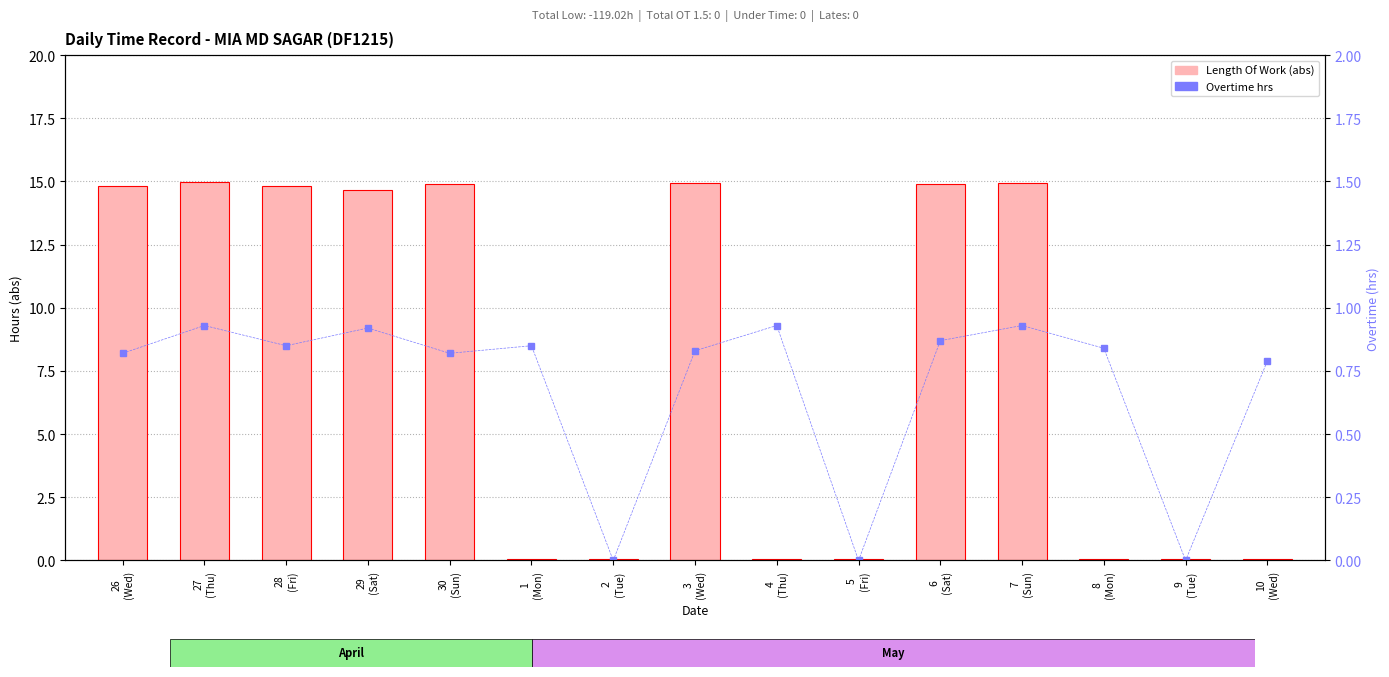

What are all the series names shown in the legend?

Length Of Work (abs), Overtime